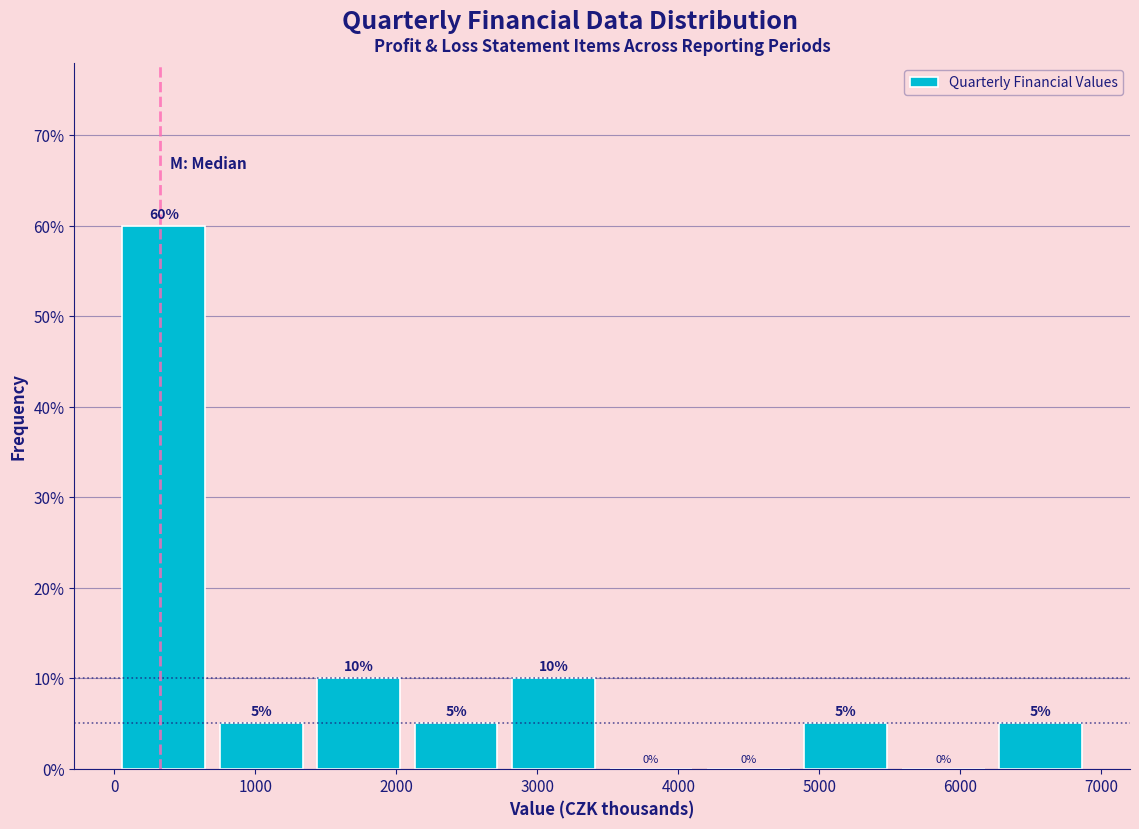

Reading left to right, list every bar in this chart as the range it spans on the x-axis followed by its height. The bar edges are not printed on the chart, so give them approximately, as read against the axis.

0 to 700: 60
700 to 1400: 5
1400 to 2100: 10
2100 to 2800: 5
2800 to 3500: 10
3500 to 4200: 0
4200 to 4800: 0
4800 to 5500: 5
5500 to 6200: 0
6200 to 6900: 5